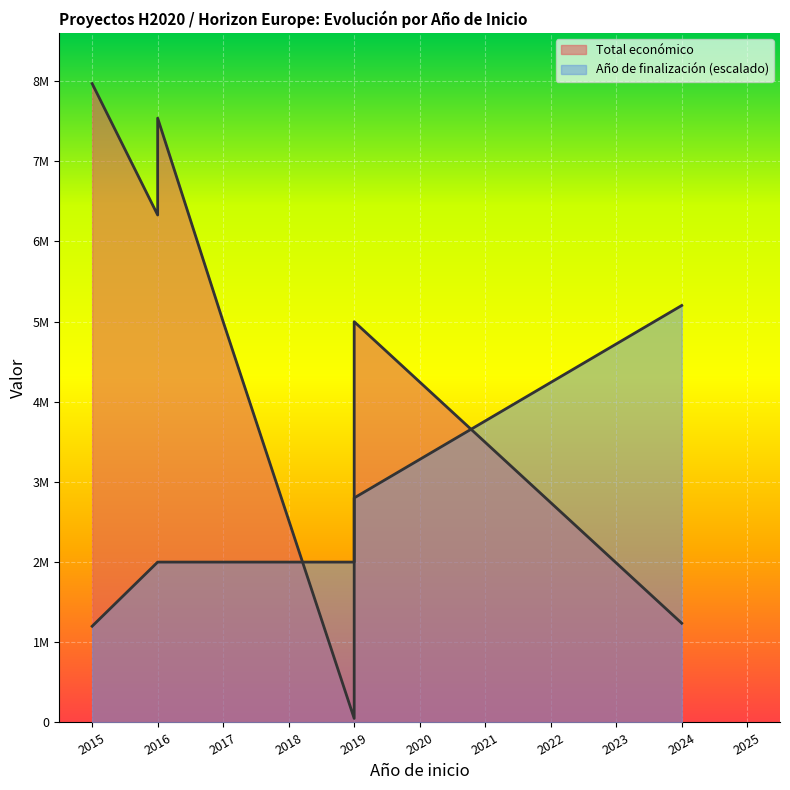

List the series in order of their peak value, highest first.

Total económico, Año de finalización